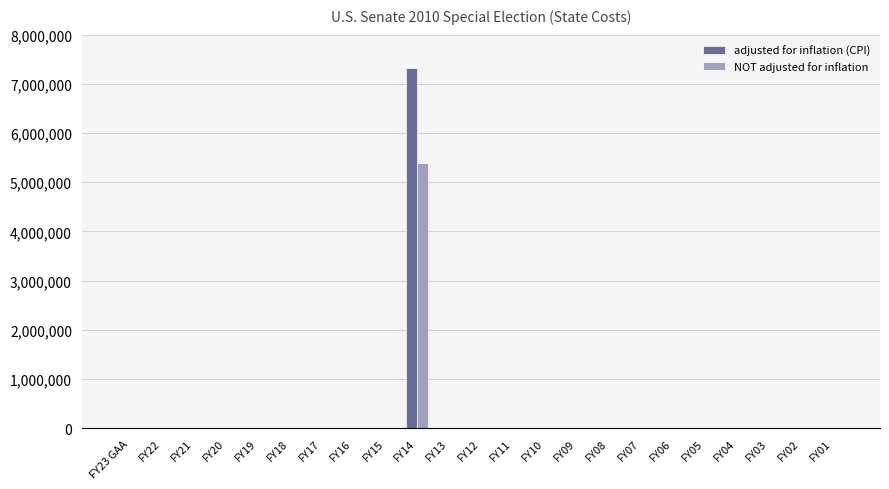

What is the average value of the adjusted for inflation (CPI) series?

317986